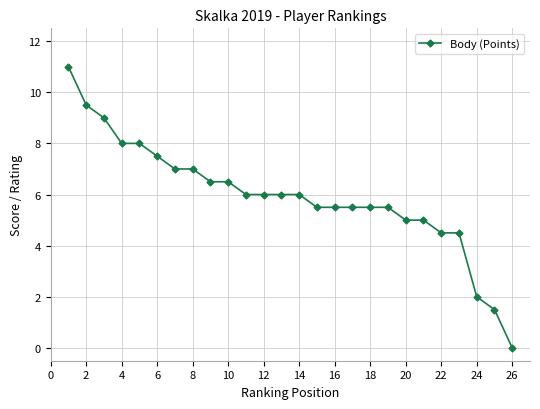

What is the sum of all values?

154.0